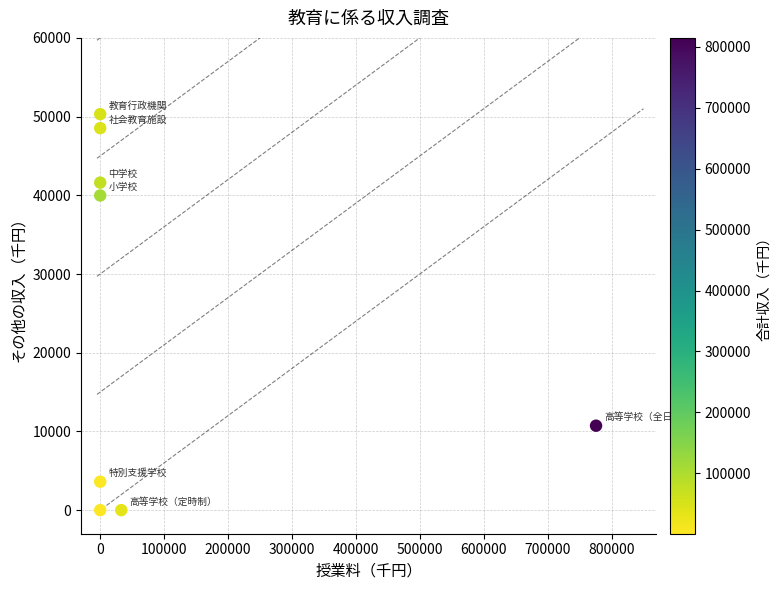

What is the range of Y values (max minus min)?

50312